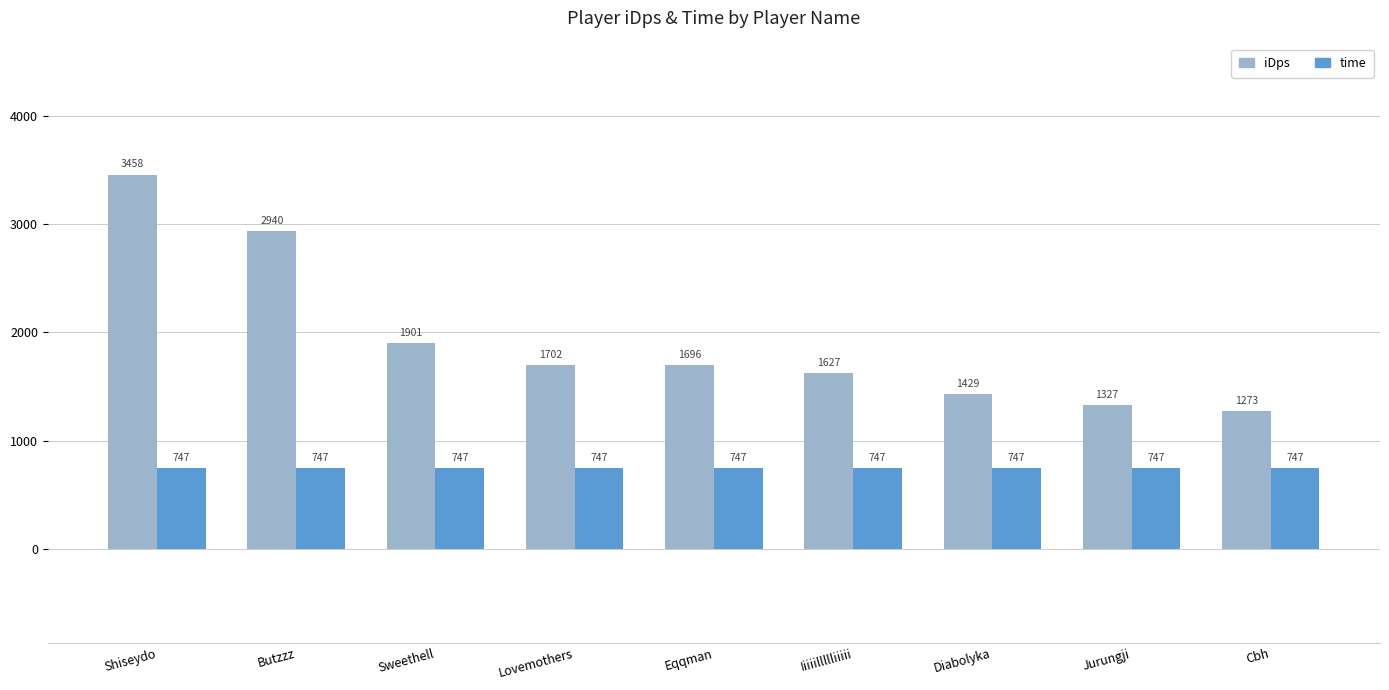

Rank the series by their maximum value, from highest to lowest.

iDps, time